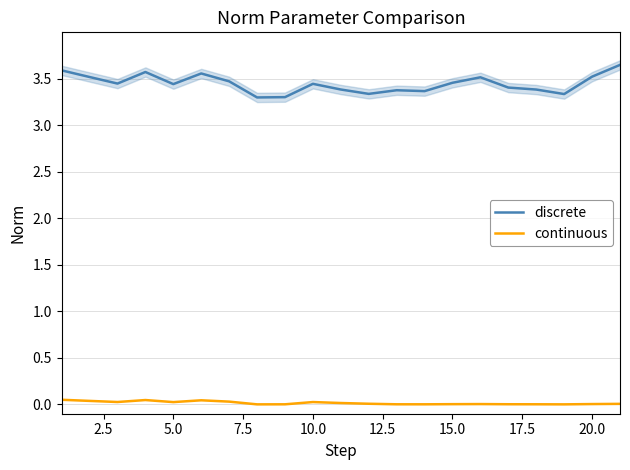

Which series has the largest total across all categories?

discrete